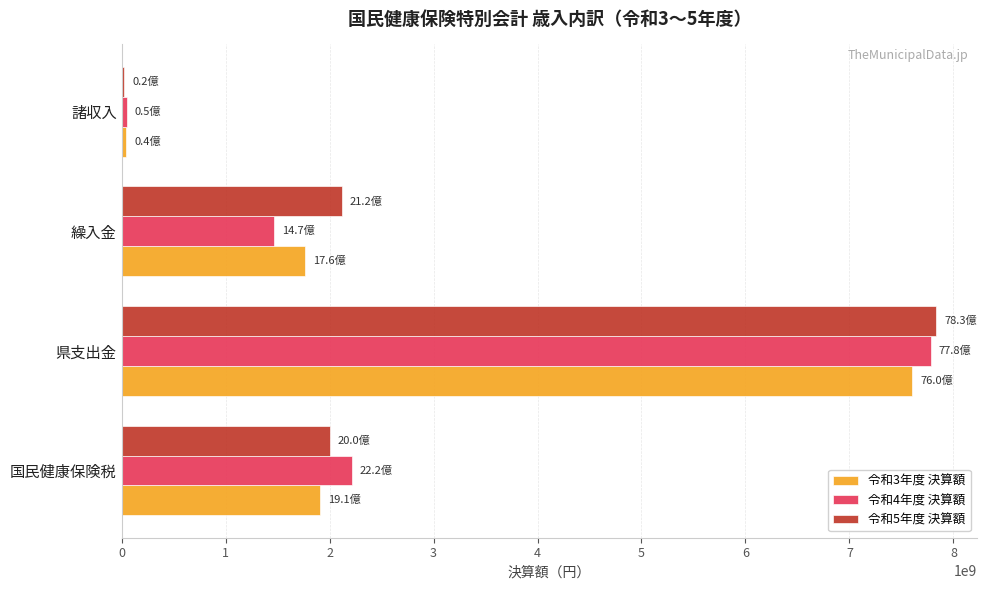

Which category has the highest value across all series?

県支出金